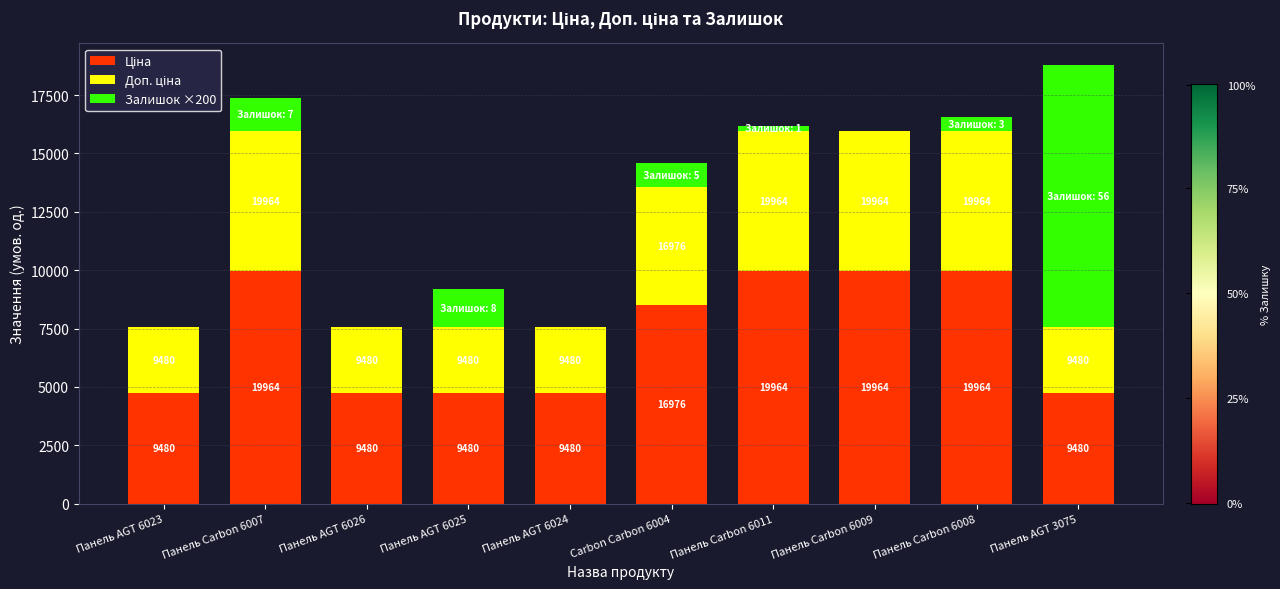

Does the chart contain stacked bars?

Yes